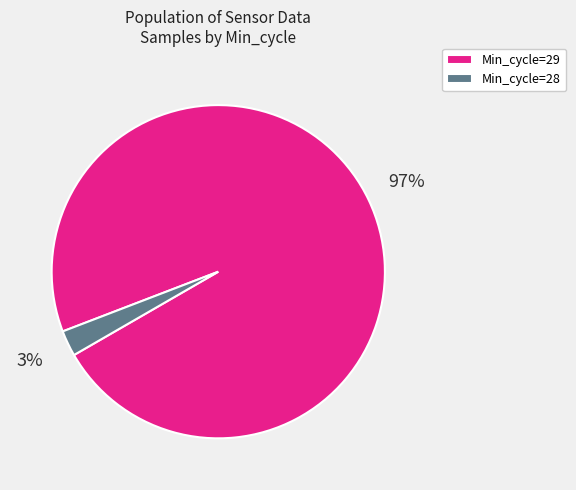

Do Min_cycle=29 and Min_cycle=28 together represent more than half of the pie?

Yes